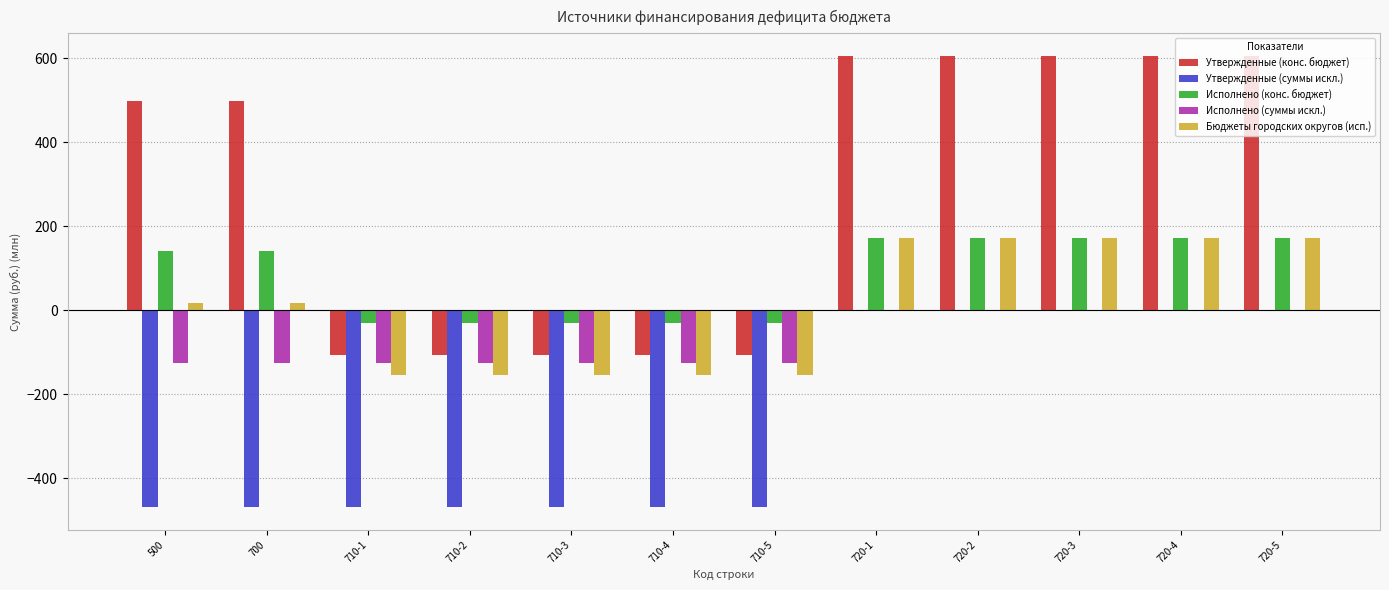

Read the Утвержденные (суммы искл.) value at 500.

-469.1